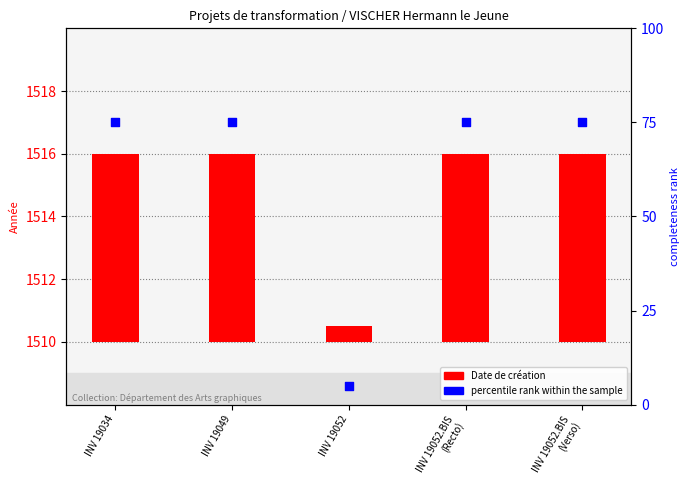

Which series contains the highest Y value?

percentile rank within the sample